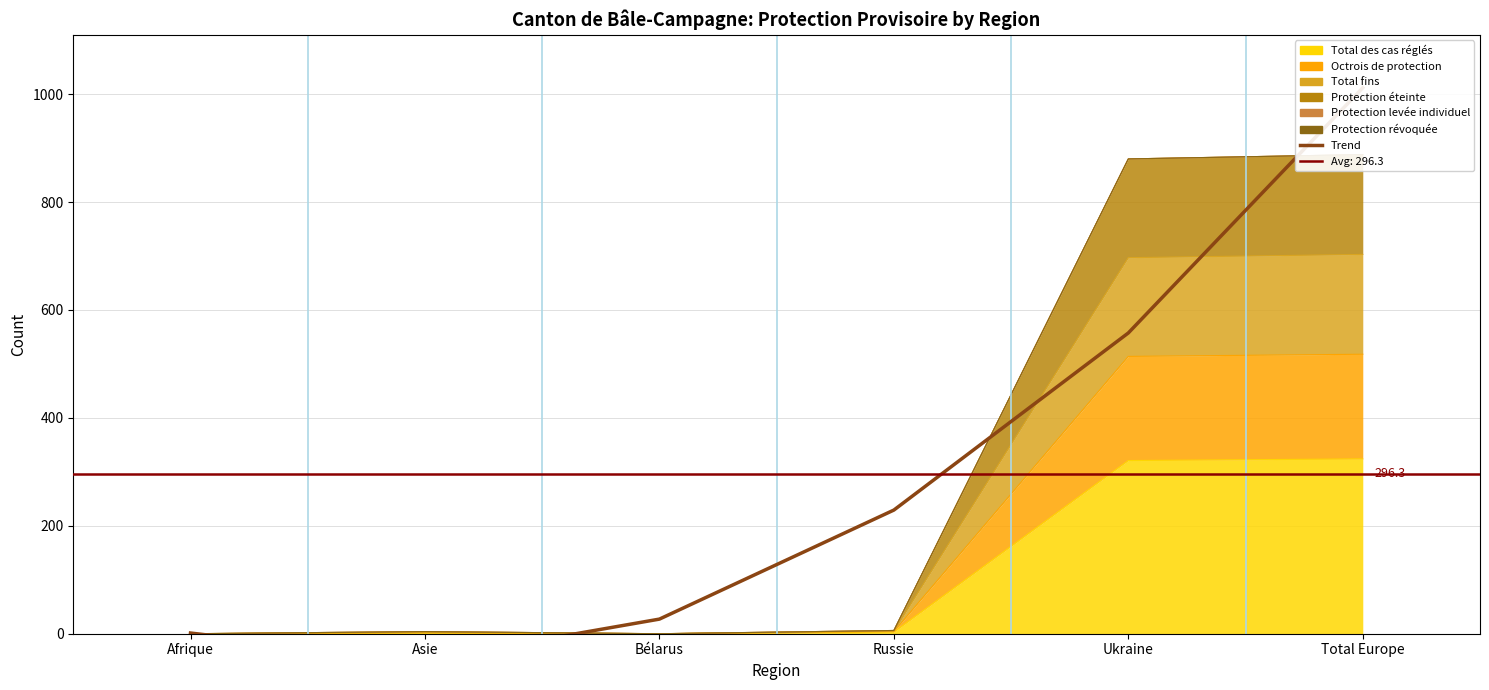

Read the value at Afrique.

1.3